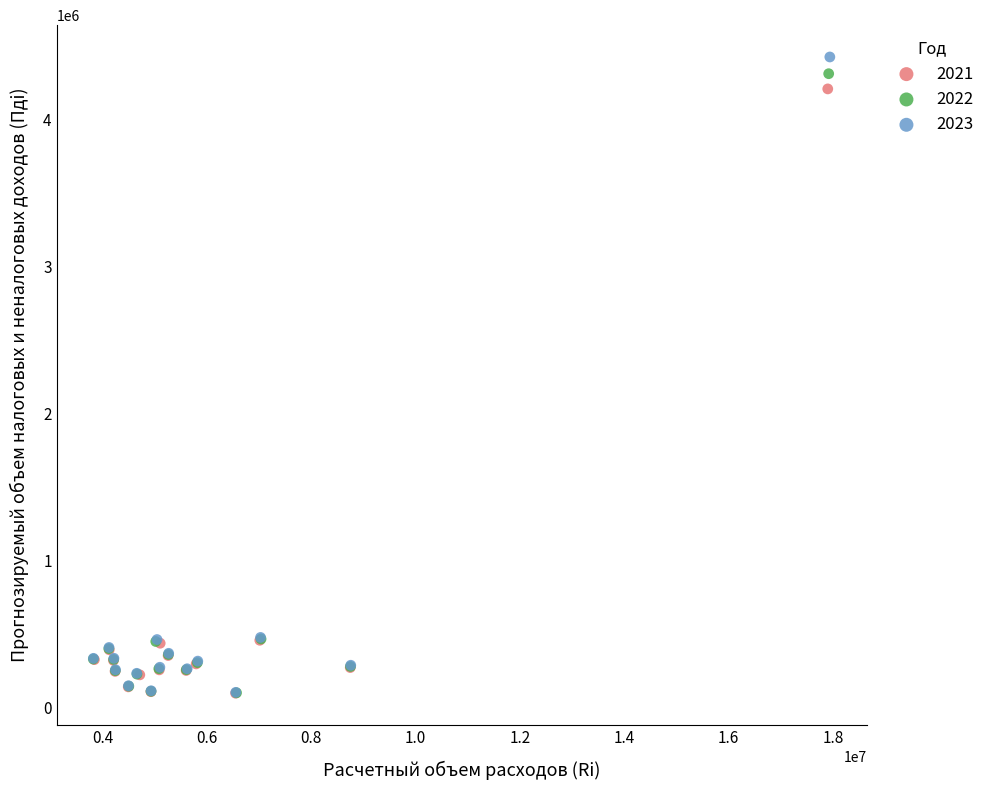

Which series has the widest spread of Y values?

2023